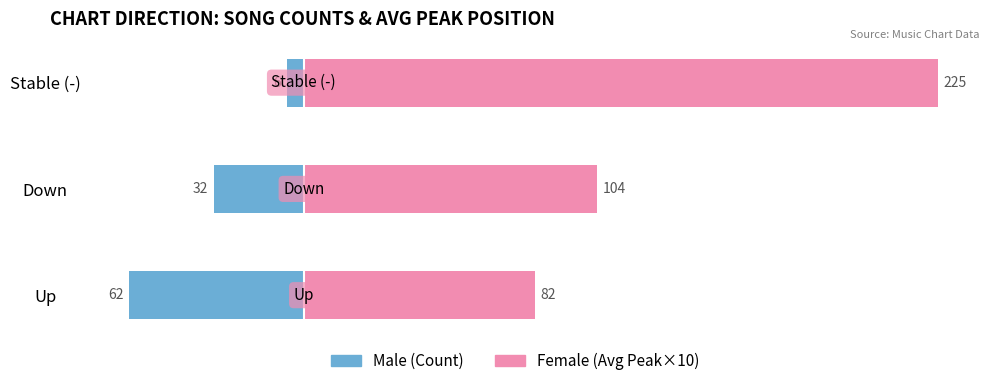

What is the difference between the maximum and minimum values in the Male series?

56